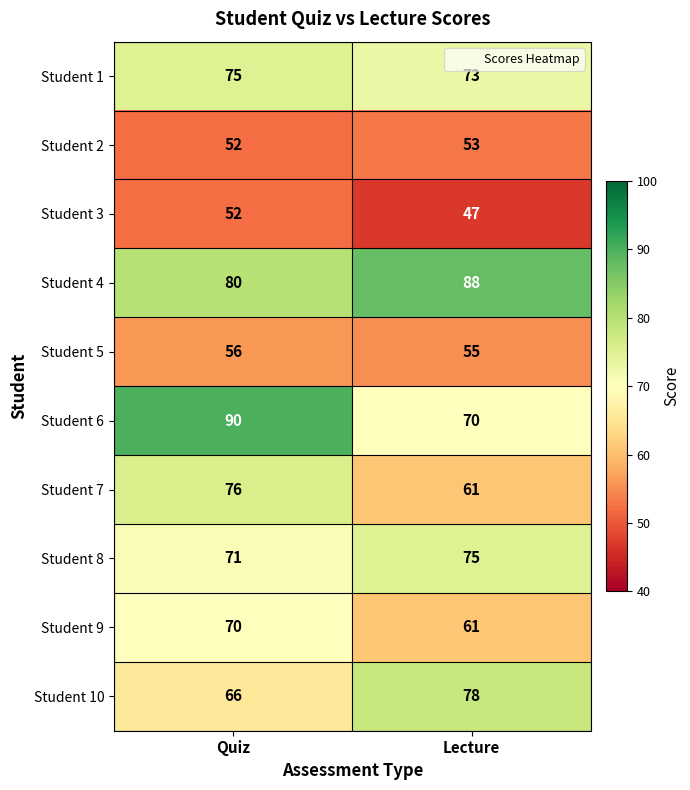

What is the maximum value for Student 5?

56